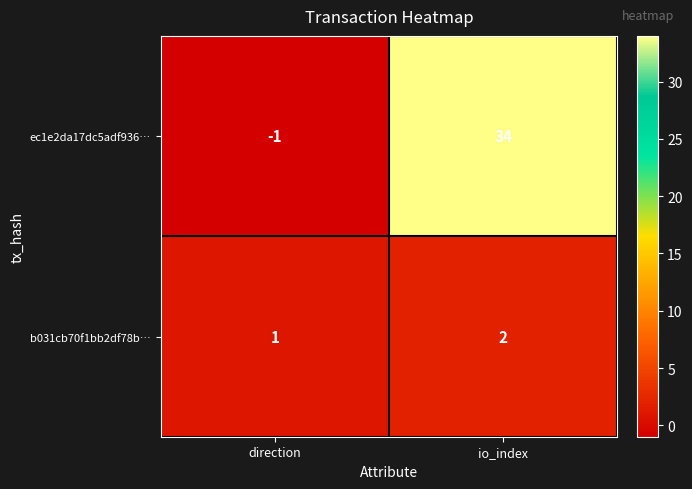

Reading left to right, transcribe all the data shown in this chart.

ec1e2da17dc5adf936…: -1	34
b031cb70f1bb2df78b…: 1	2